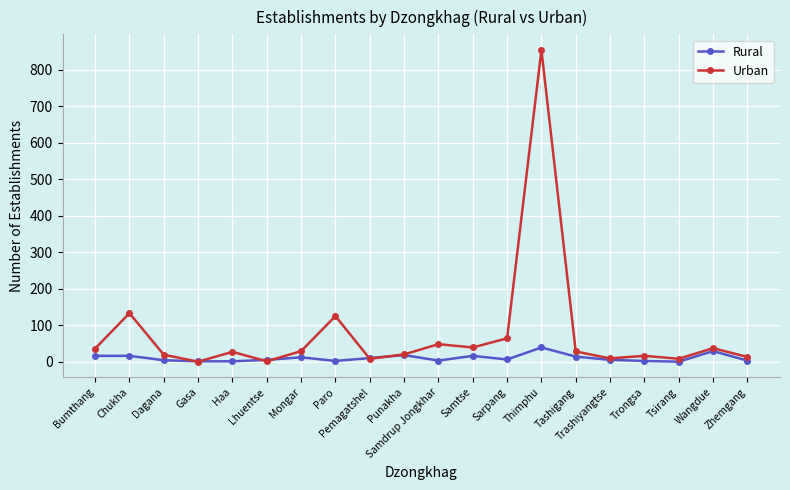

Does the chart display data point markers on the line(s)?

Yes